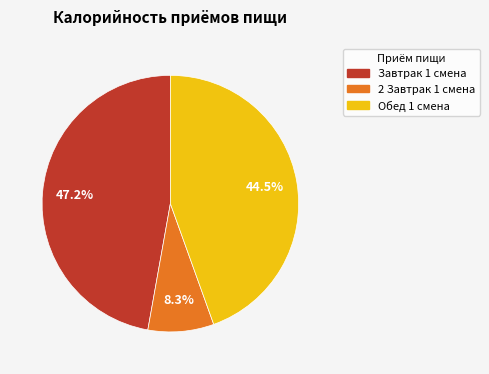

Which has a higher value, 2 Завтрак 1 смена or Обед 1 смена?

Обед 1 смена